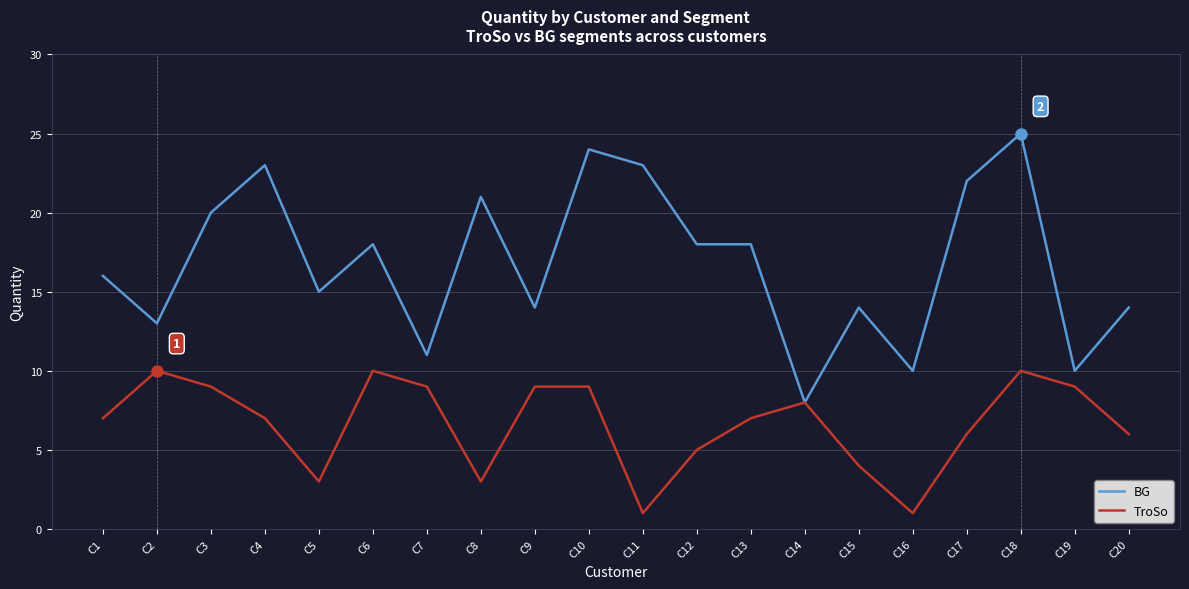

Reading left to right, what are all the values shown in this chart?

BG: C1=16	C2=13	C3=20	C4=23	C5=15	C6=18	C7=11	C8=21	C9=14	C10=24	C11=23	C12=18	C13=18	C14=8	C15=14	C16=10	C17=22	C18=25	C19=10	C20=14
TroSo: C1=7	C2=10	C3=9	C4=7	C5=3	C6=10	C7=9	C8=3	C9=9	C10=9	C11=1	C12=5	C13=7	C14=8	C15=4	C16=1	C17=6	C18=10	C19=9	C20=6